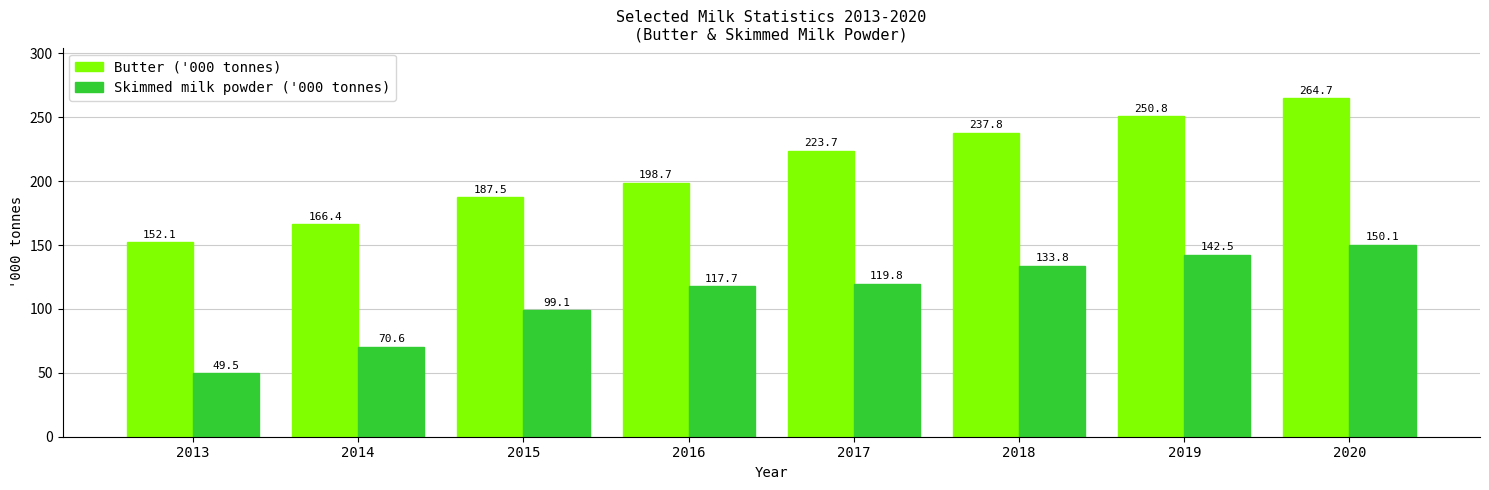

How many bars are there in total?

16